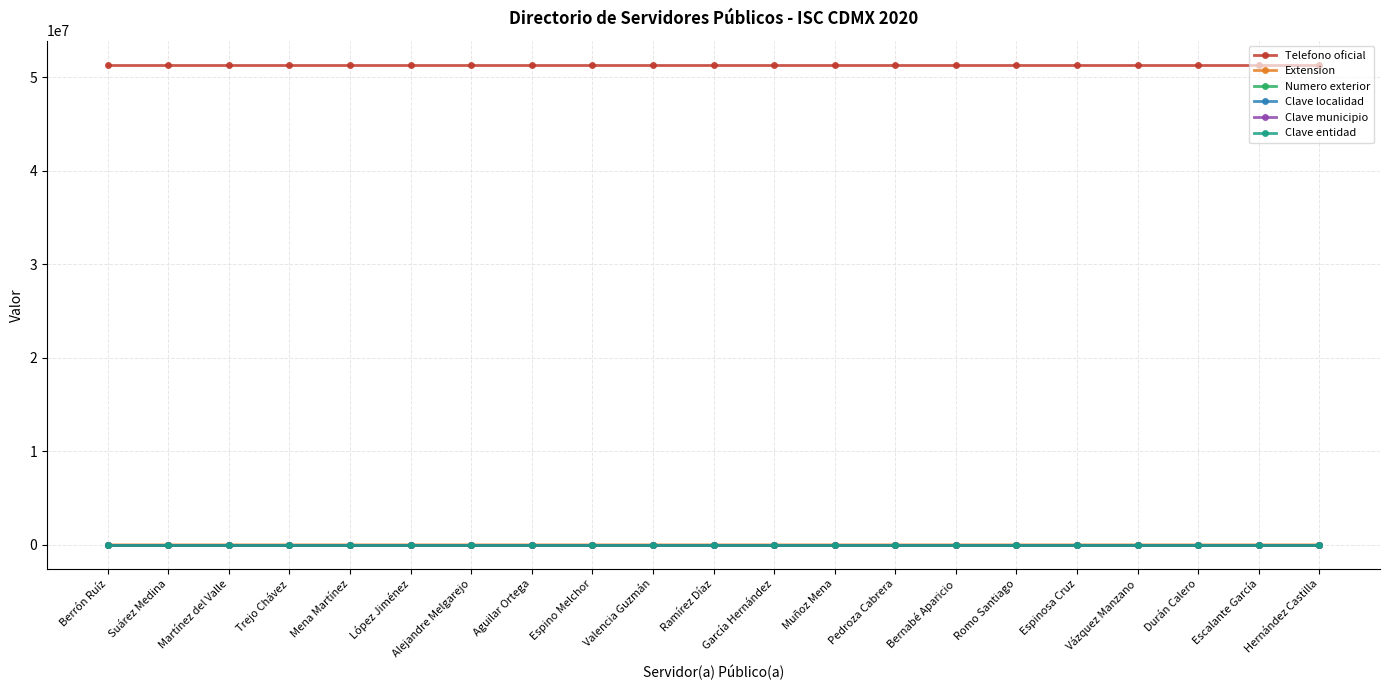

How many lines are shown in the chart?

6